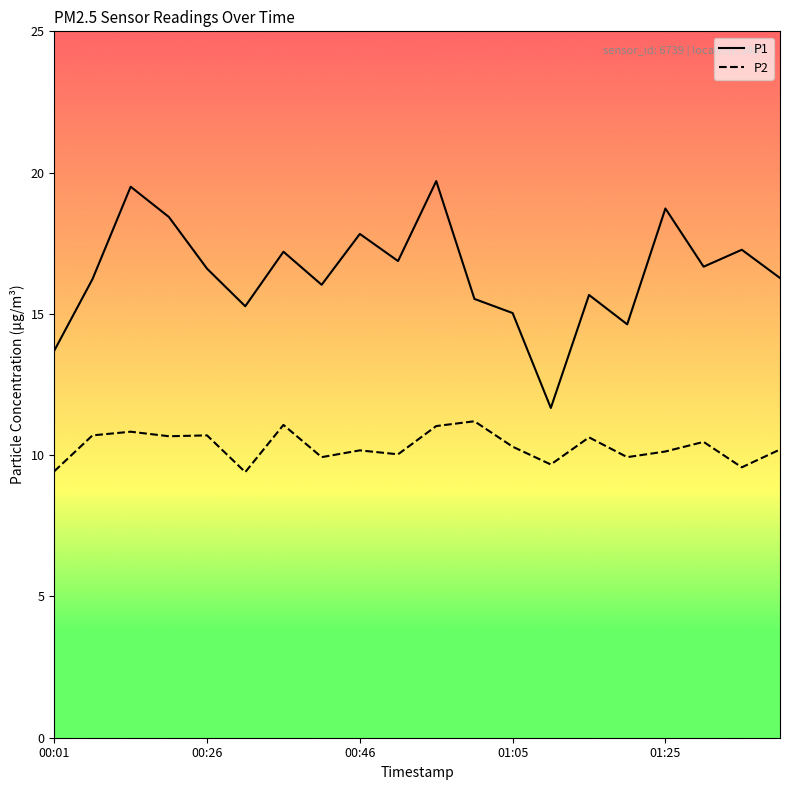

What is the highest value of the P1 series?

19.7